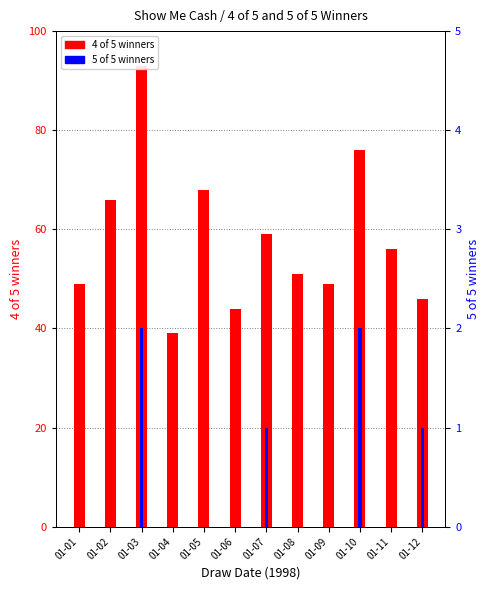

What is the sum of the 5 of 5 values at 01-02 and 01-07?

1